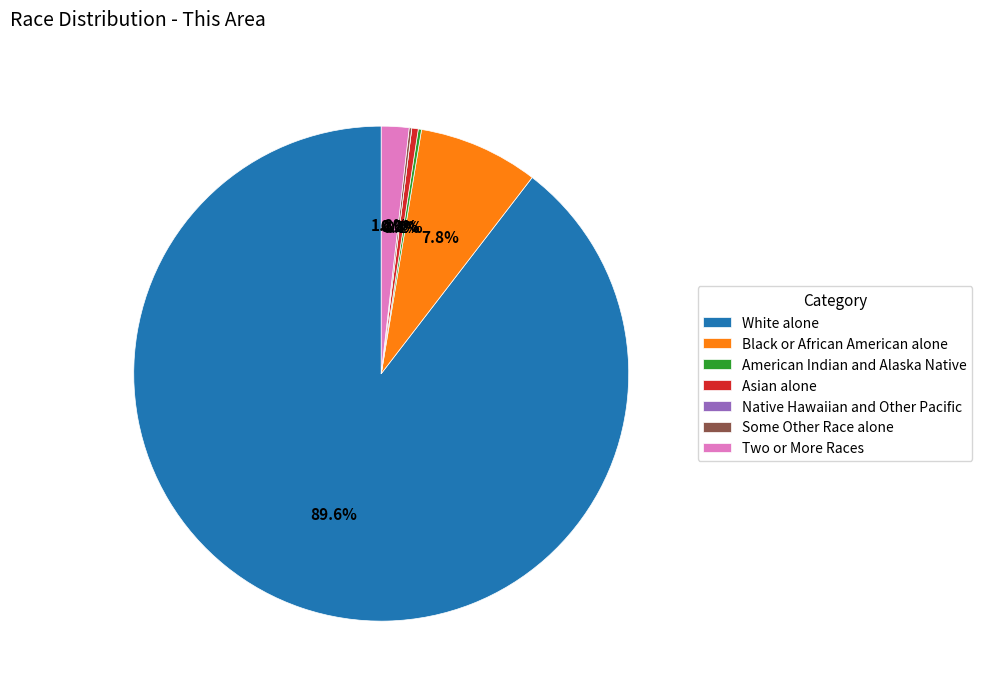

The Black or African American alone slice represents 1% of the pie. True or false?

False